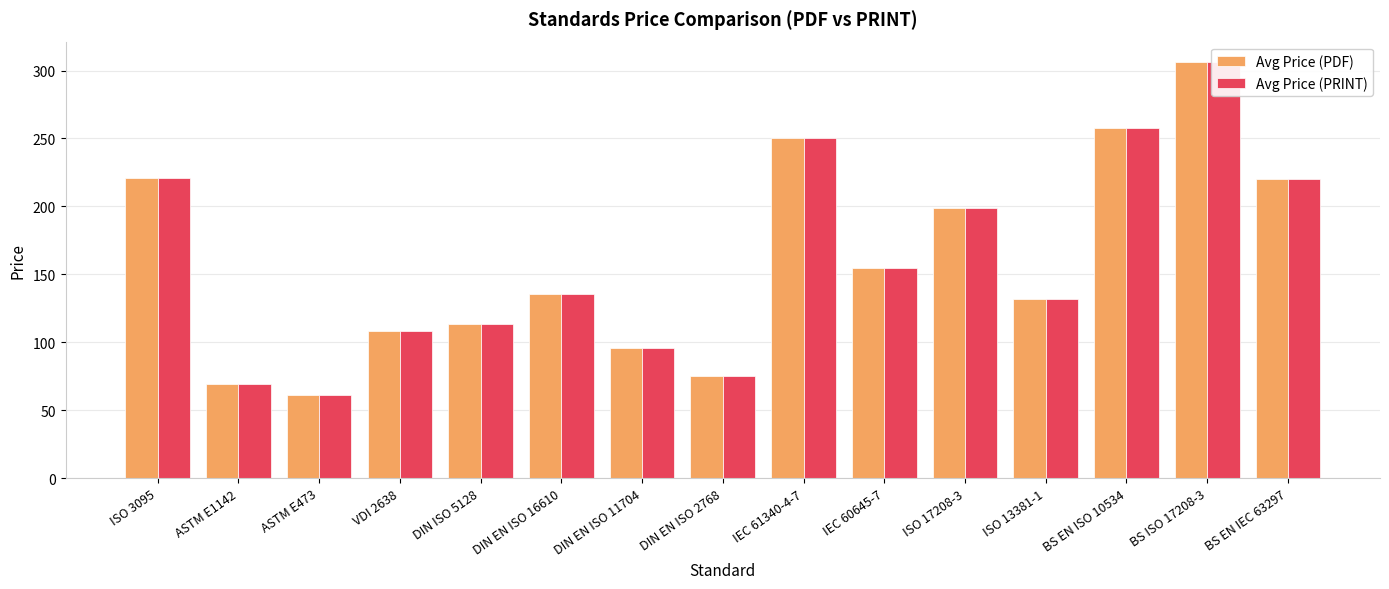

What is the sum of the Avg Price (PDF) values at DIN EN ISO 16610 and VDI 2638?

243.9